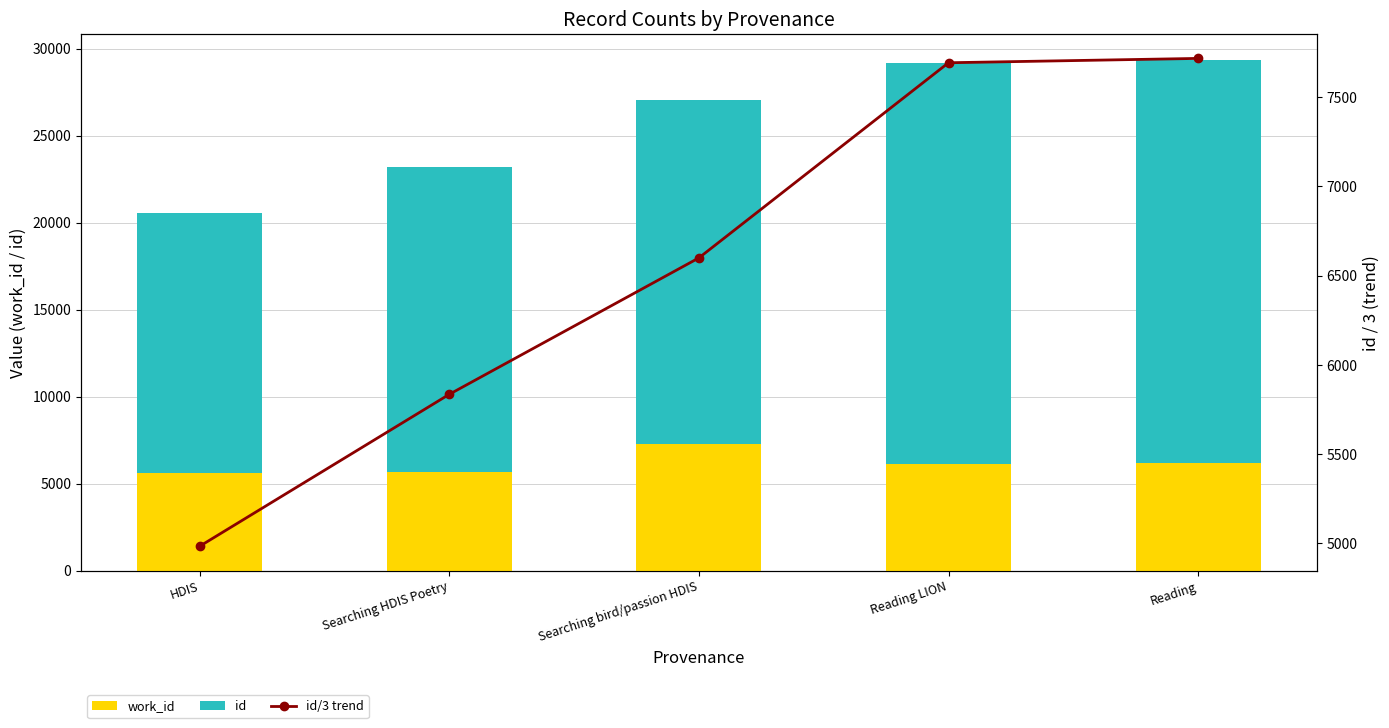

What is the minimum value for id/3 trend?

4981.3